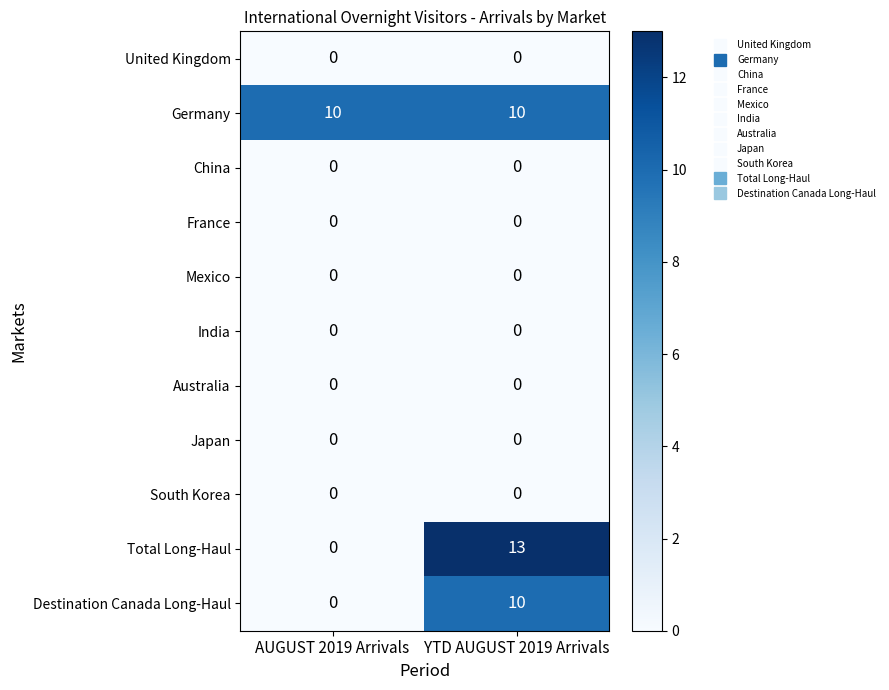

Reading left to right, list all the values displayed in this chart.

United Kingdom: 0	0
Germany: 10	10
China: 0	0
France: 0	0
Mexico: 0	0
India: 0	0
Australia: 0	0
Japan: 0	0
South Korea: 0	0
Total Long-Haul: 0	13
Destination Canada Long-Haul: 0	10